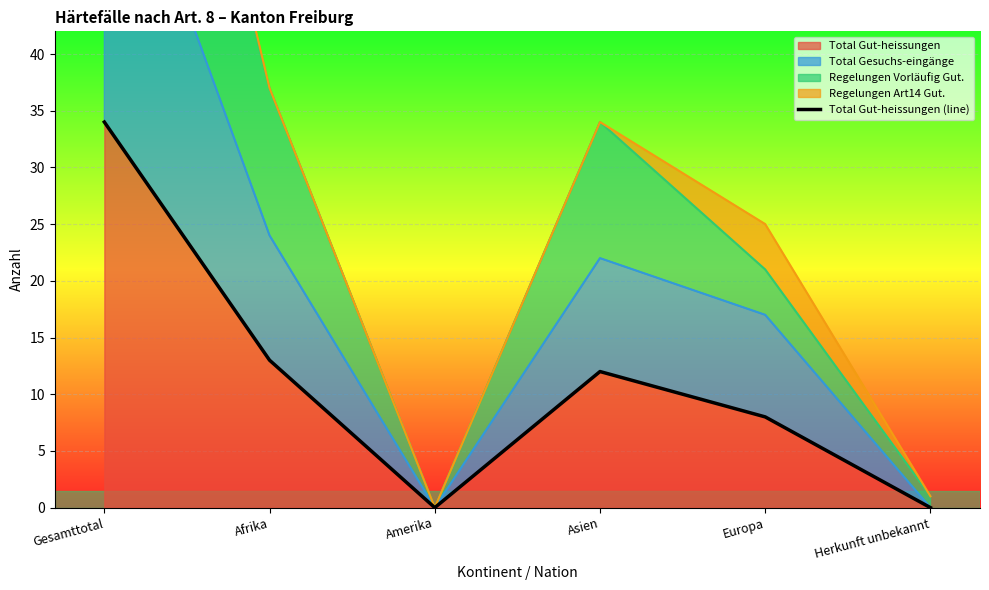

What is the label of the 5th point from the left?

Europa